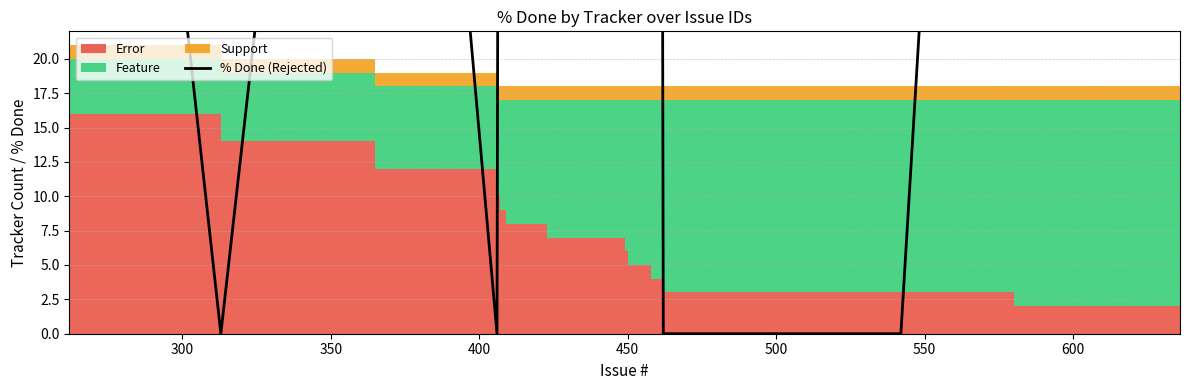

True or false: the data shows 136 at 450.

False